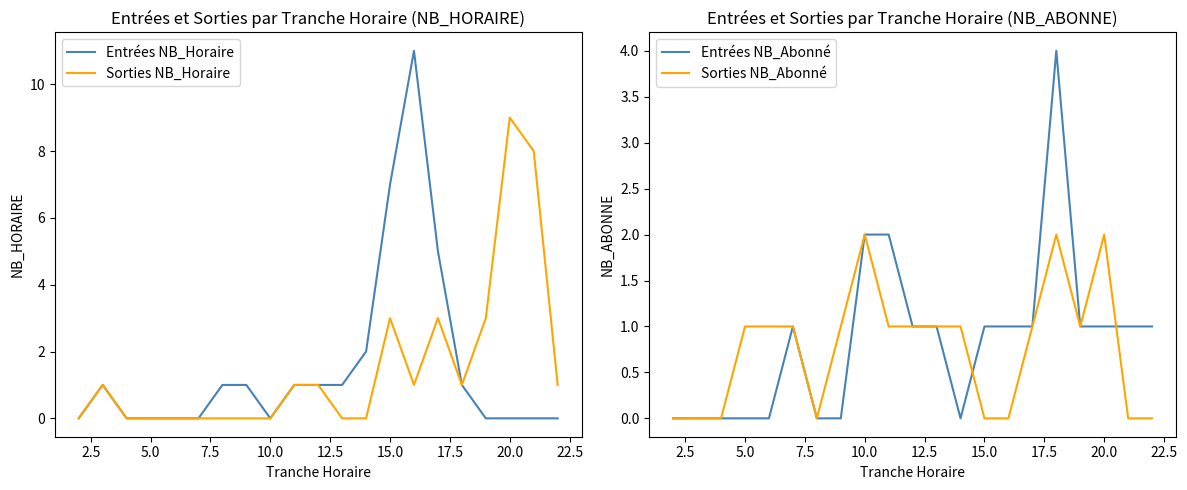

The Sorties NB_Abonné series shows 0 at 10.0. True or false?

False